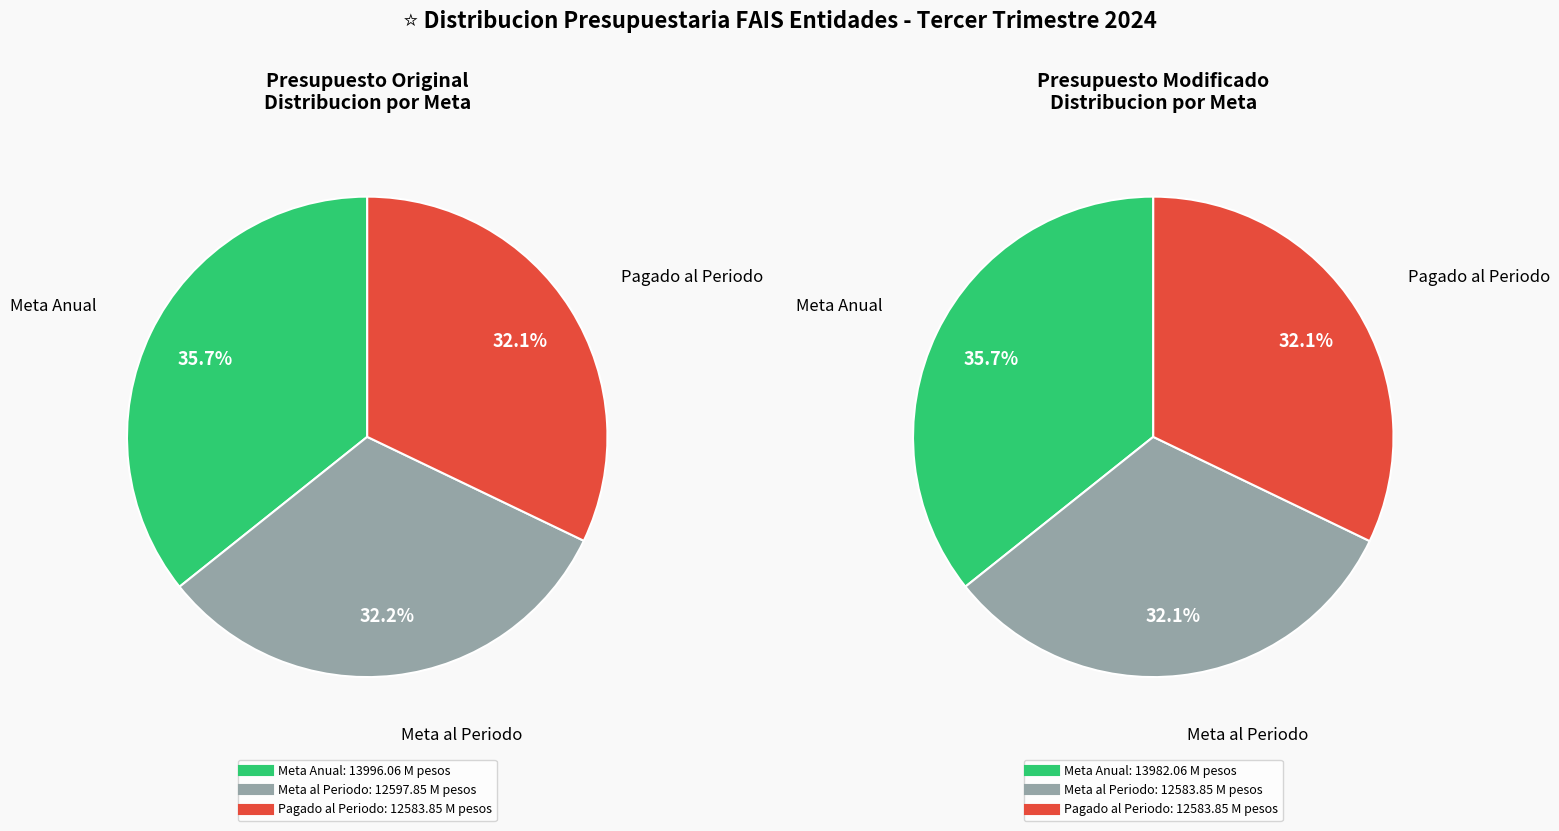

Rank the series by their maximum value, from highest to lowest.

Presupuesto Original, Presupuesto Modificado